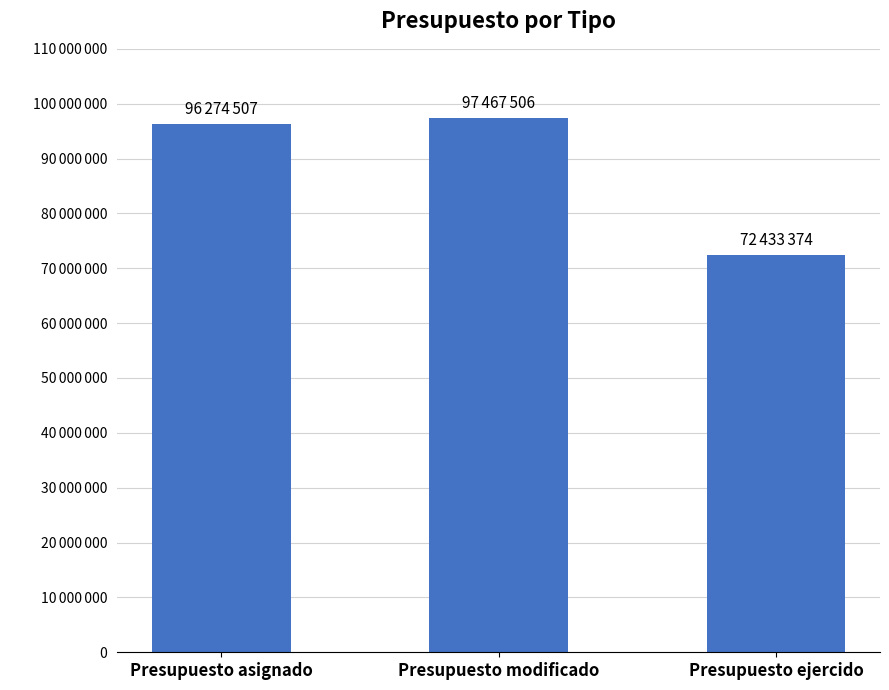

Does the chart contain any negative values?

No